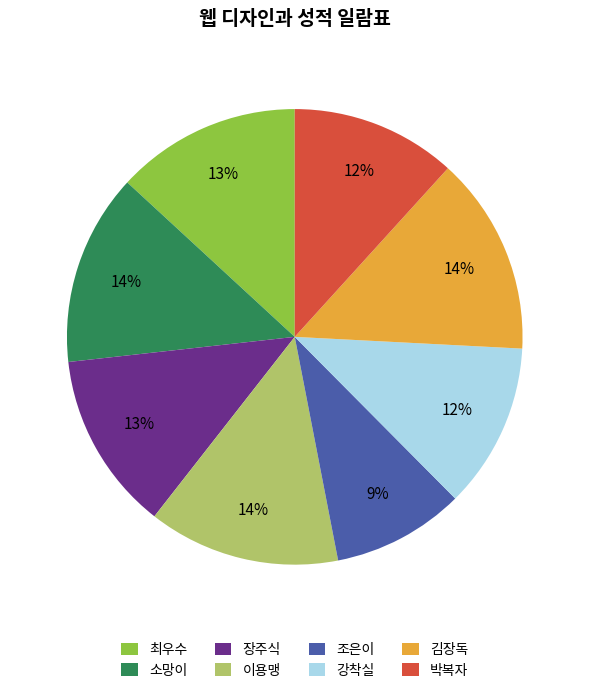

Is it true that 박복자 is 12% of the pie?

True